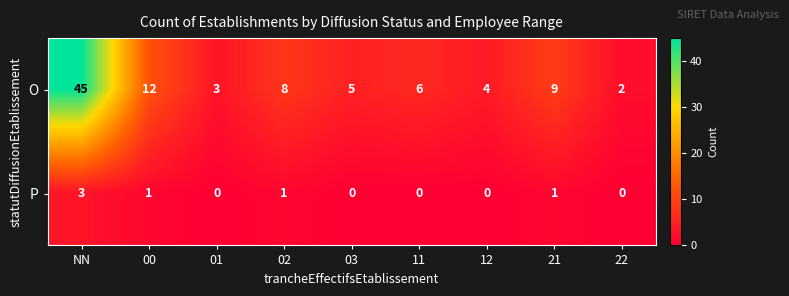

At which category does the chart reach its peak across all series?

NN